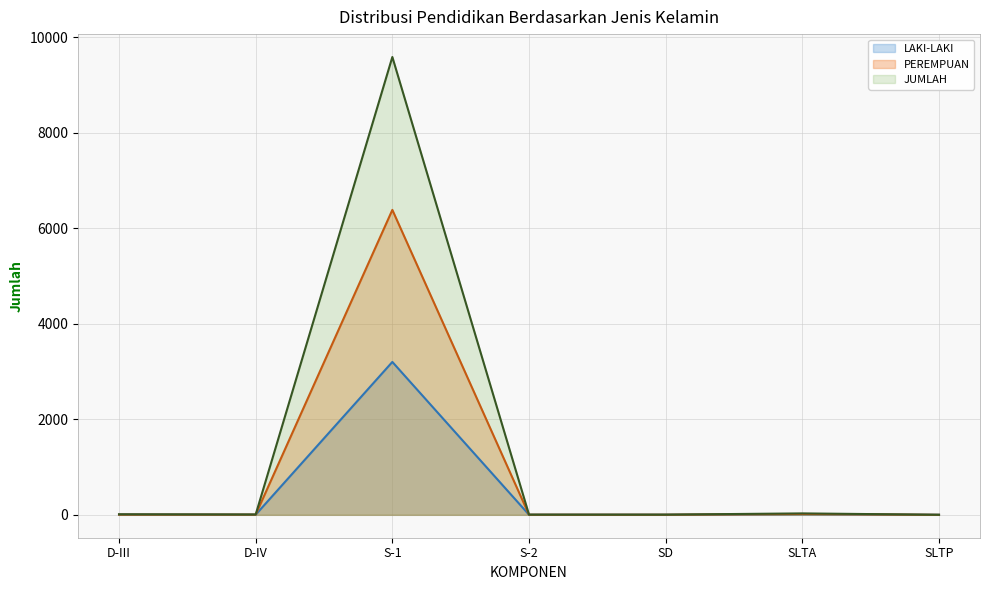

List the labels in order of PEREMPUAN value, smallest first.

SLTP, S-2, SD, D-III, D-IV, SLTA, S-1